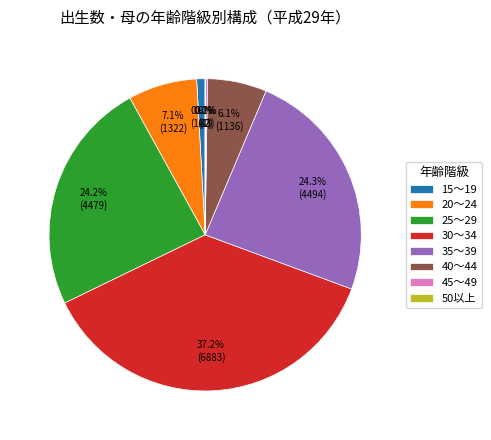

Is there a majority slice in this chart?

No